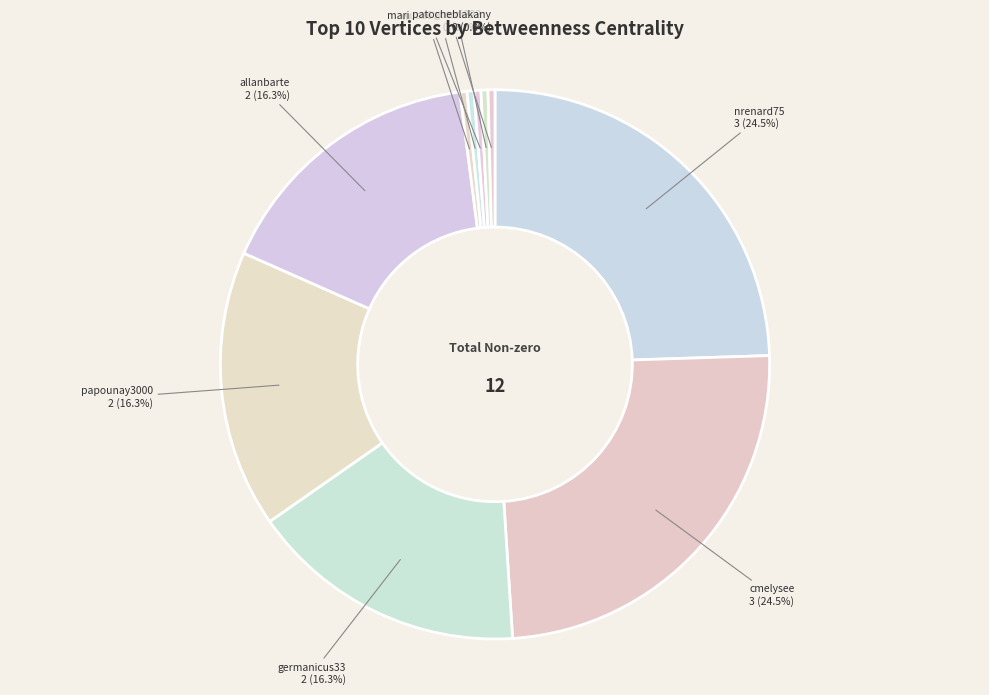

What is the total percentage of encausee and cmelysee?

25.0%